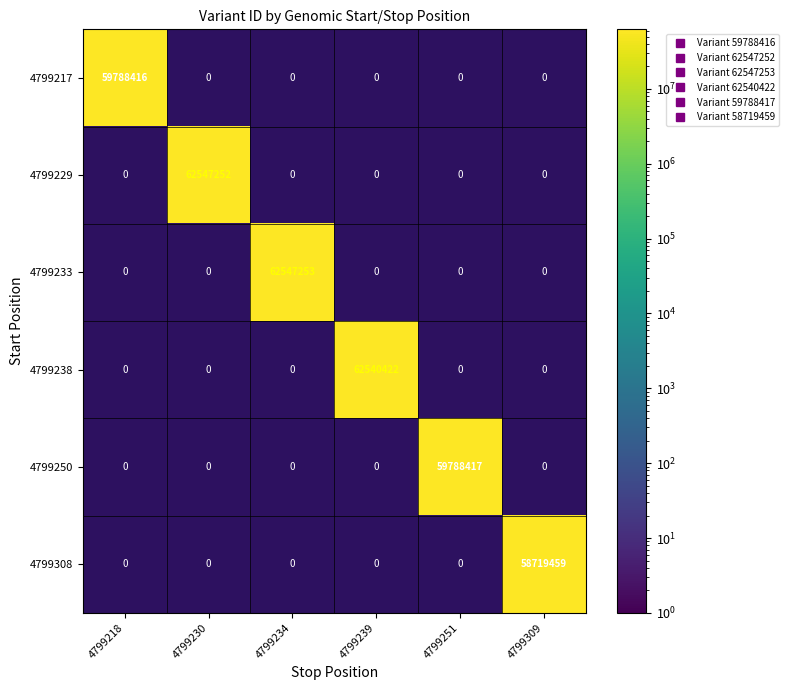

What is the spread (max minus min) of values at 4799239?

62540422